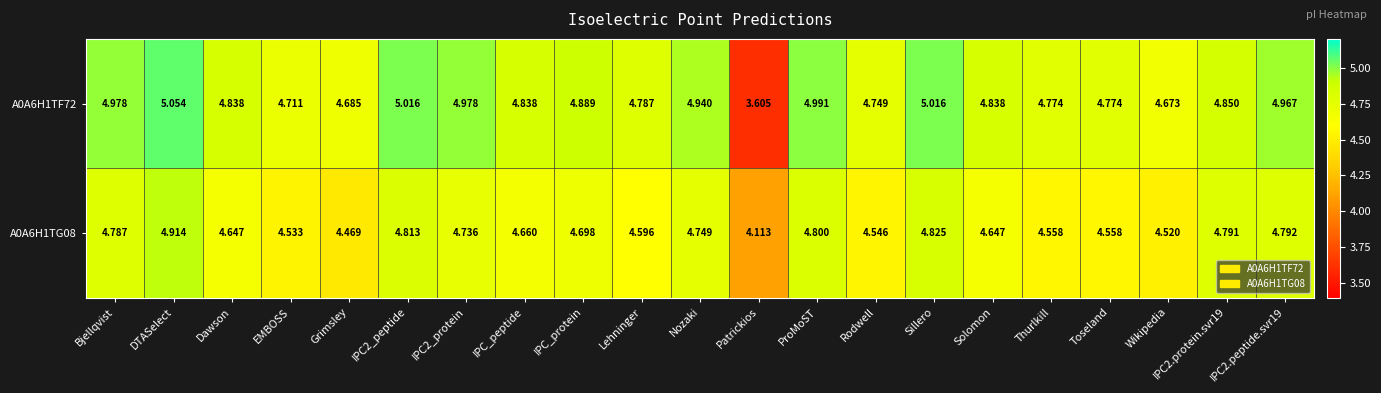

At how many categories does at least one series exceed 4?

21